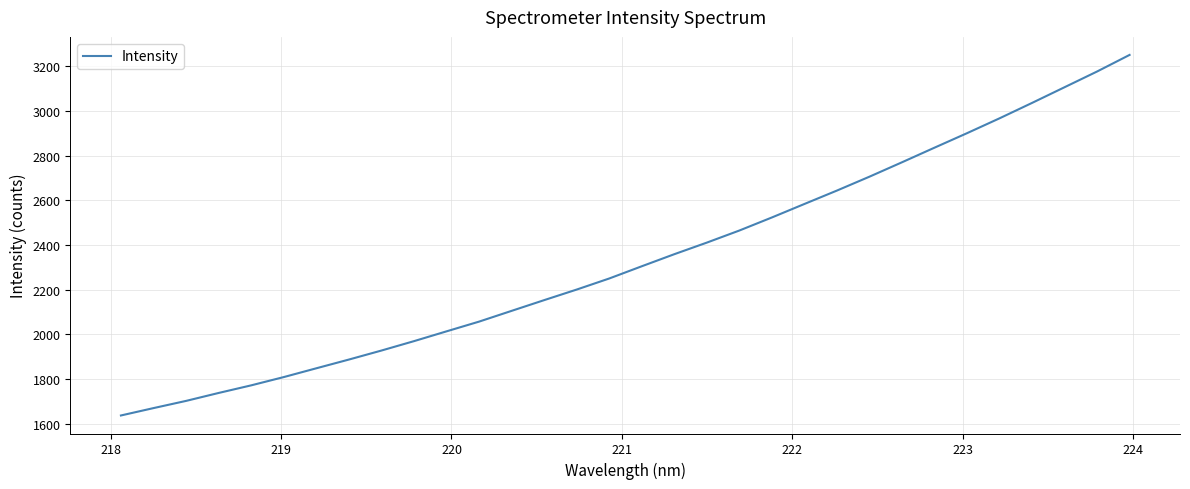

What is the maximum value shown in the chart?

3251.9